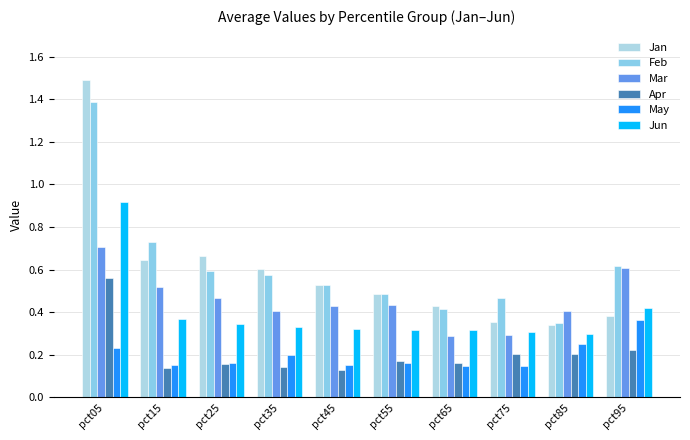

Which label corresponds to the smallest value in the chart?

pct45